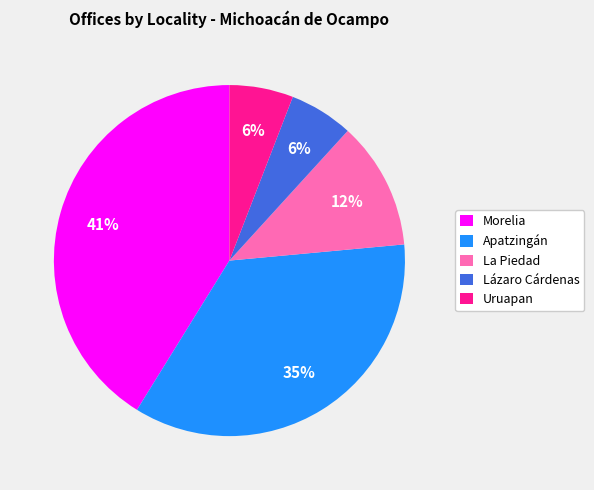

What percentage is the La Piedad slice, to the nearest percent?

12%